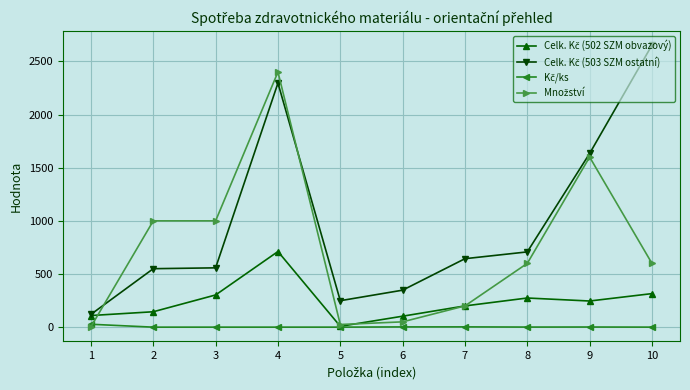

How many lines are shown in the chart?

4